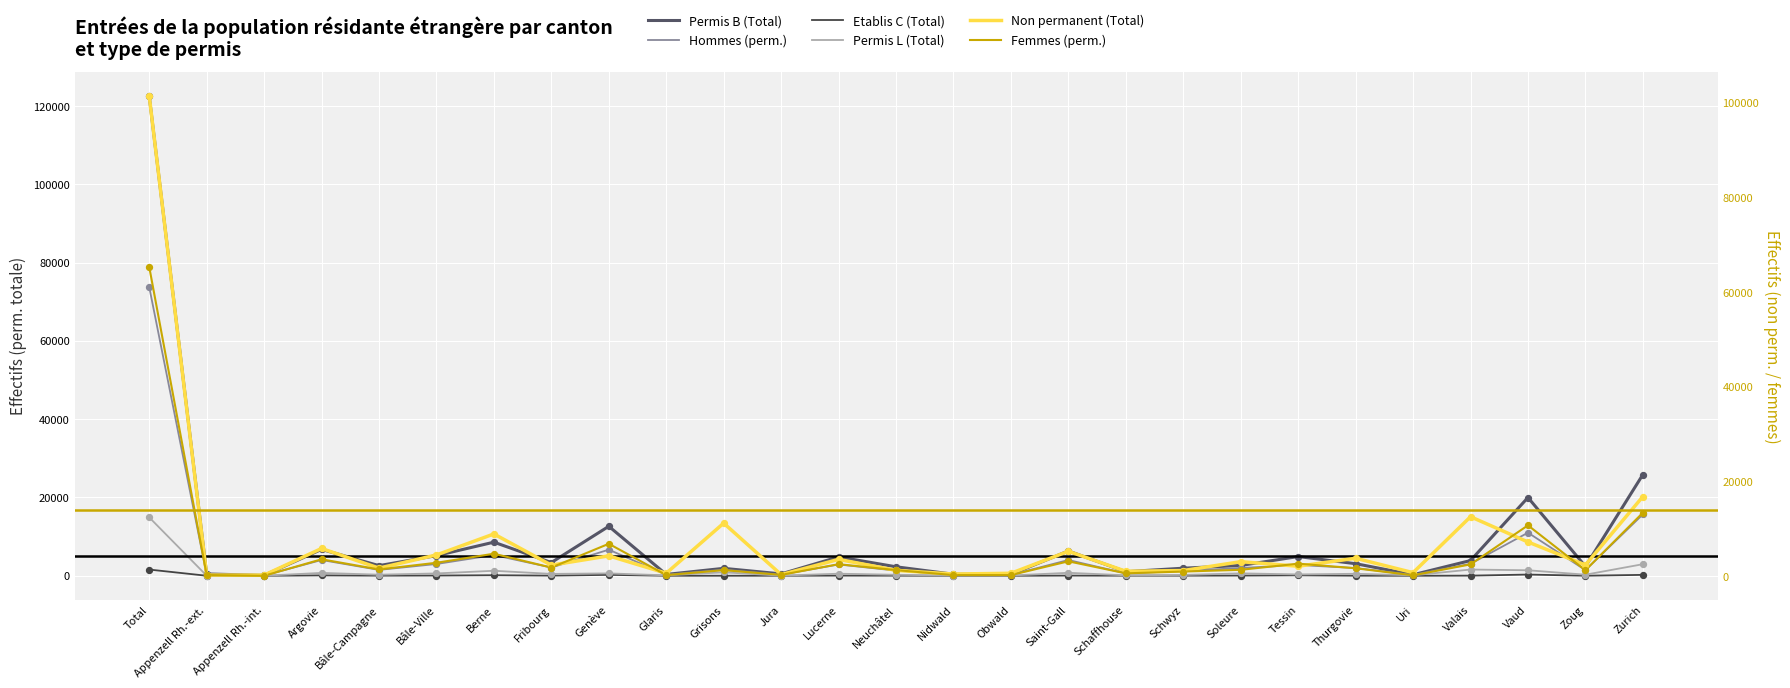

What are all the series names shown in the legend?

Permis B (Total), Hommes (perm.), Etablis C (Total), Permis L (Total), Non permanent (Total), Femmes (perm.)